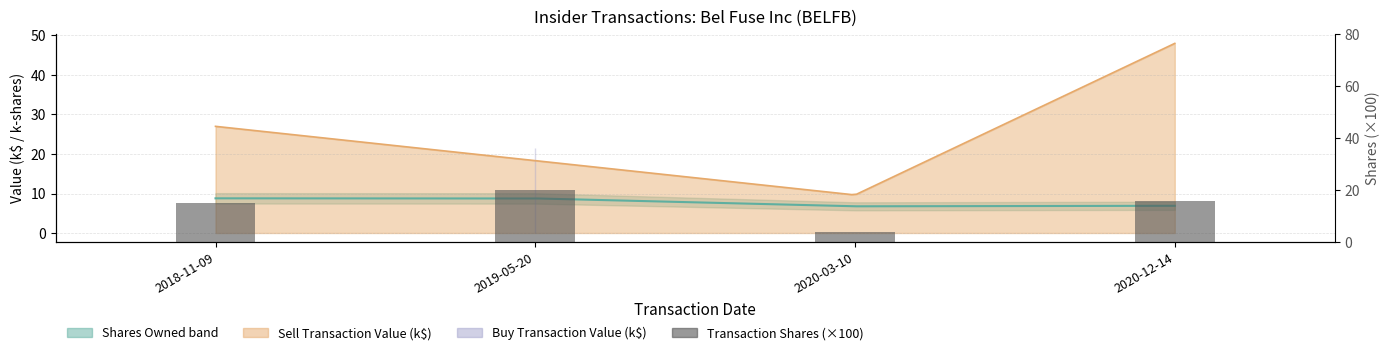

List the labels in order of value, largest first.

2019-05-20, 2020-12-14, 2018-11-09, 2020-03-10